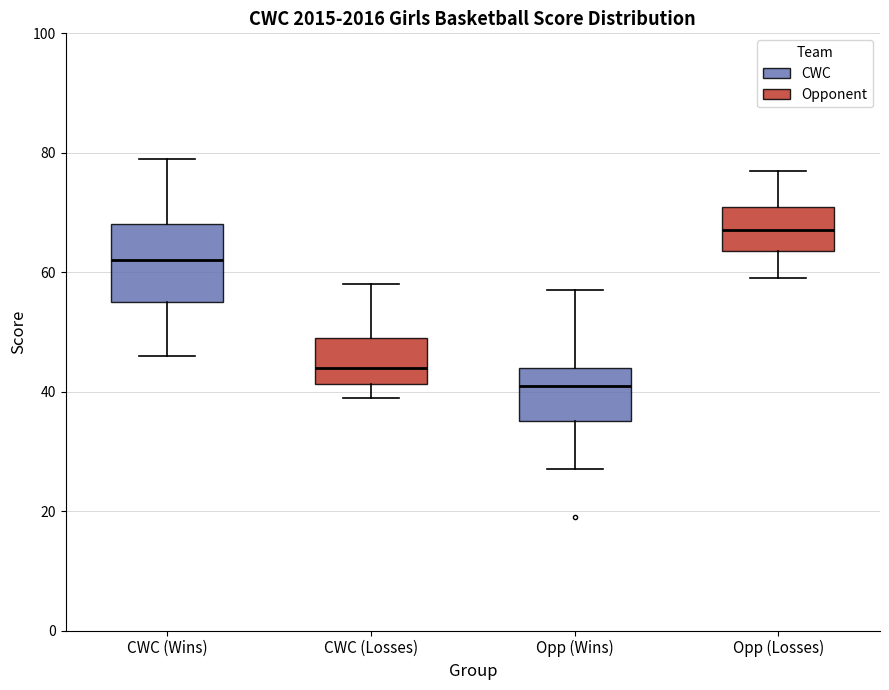

Which box's median line is the lowest?

Opp (Wins)